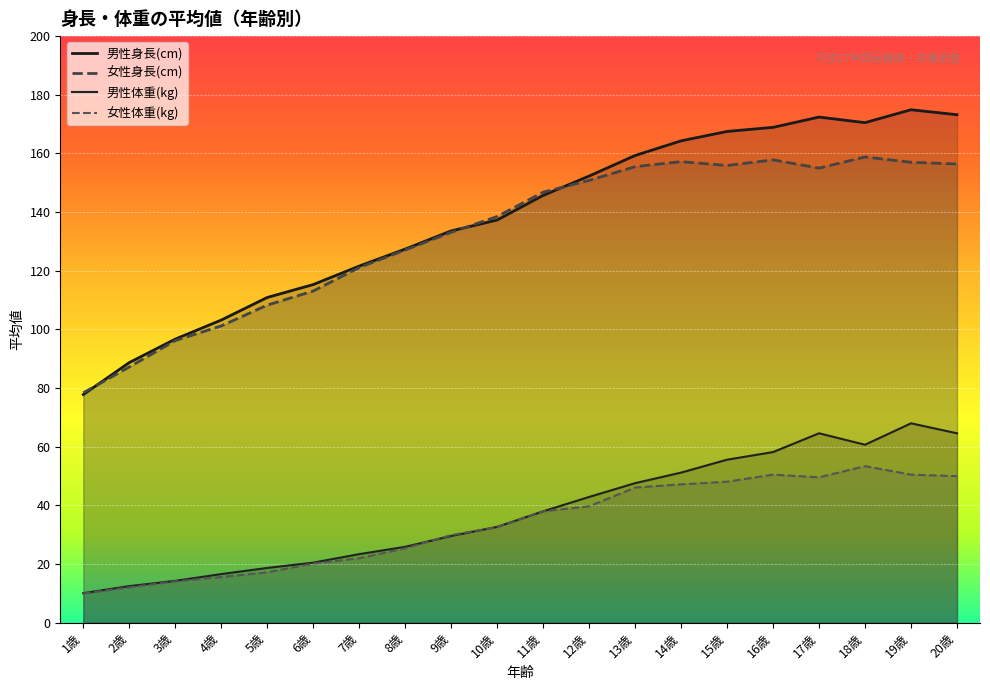

True or false: 男性身長(cm) and 男性体重(kg) intersect in this chart.

False